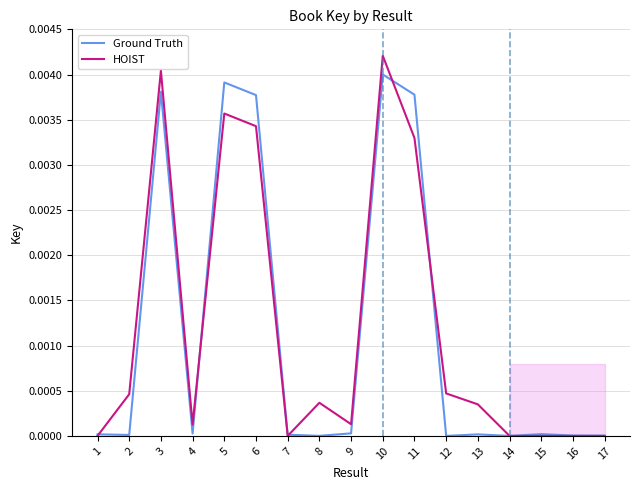

How many data points in Ground Truth are above 0?

16